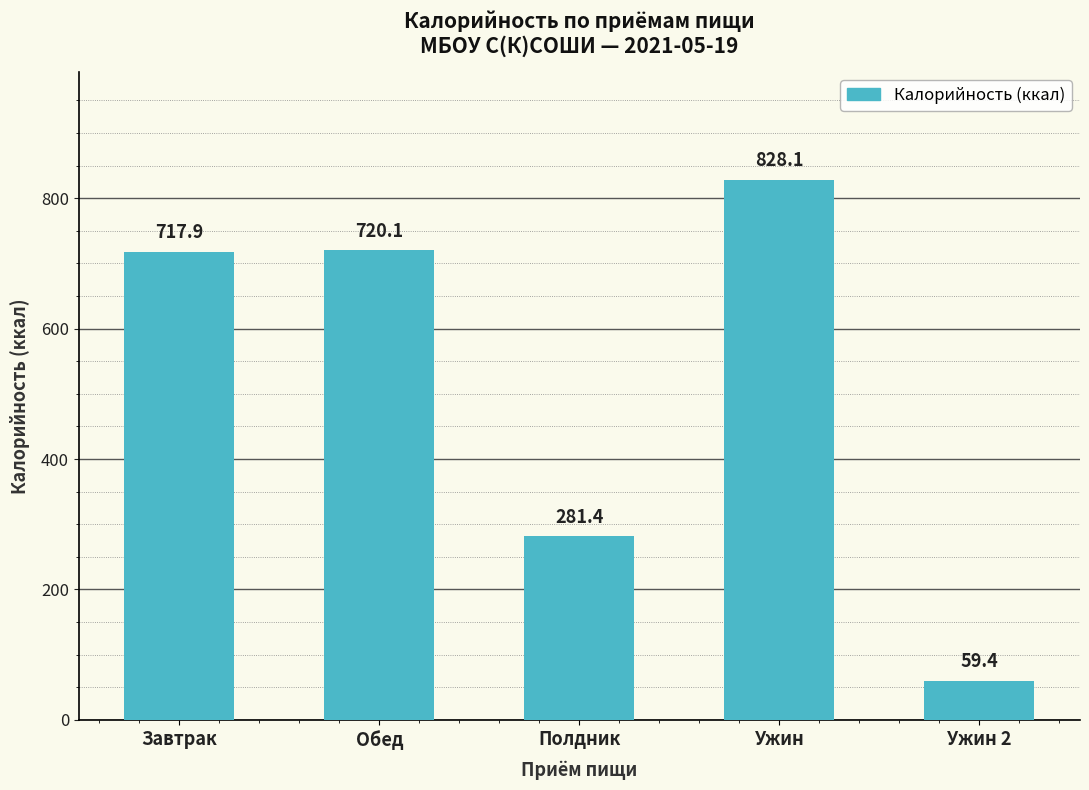

Are the bars grouped side by side (vs. stacked)?

No